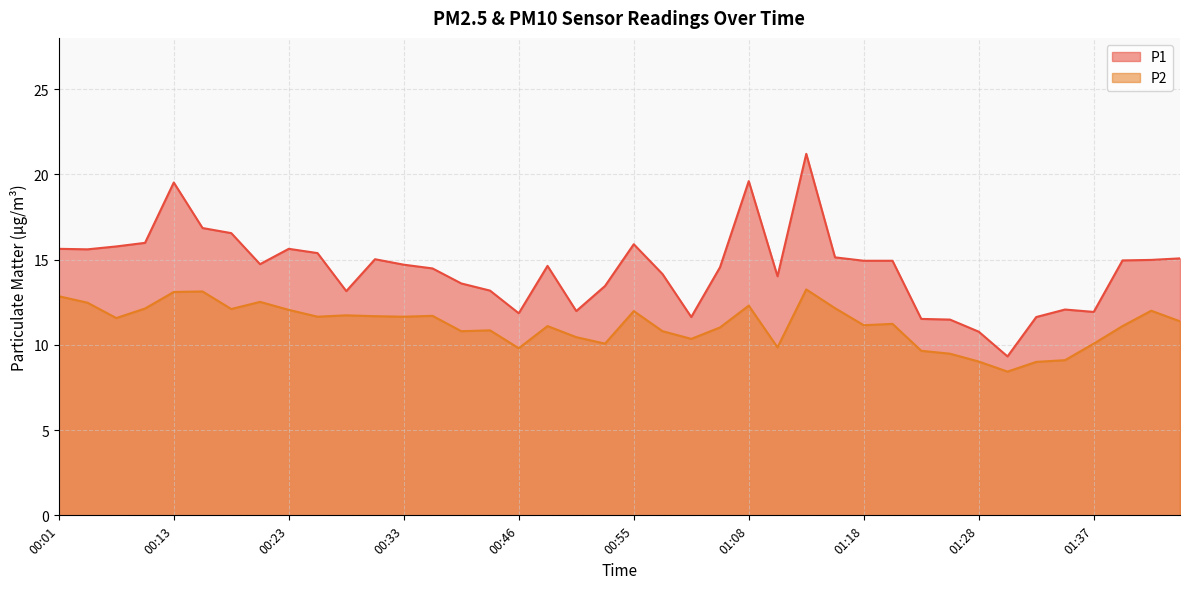

How many values in the P1 series are below 14?

14